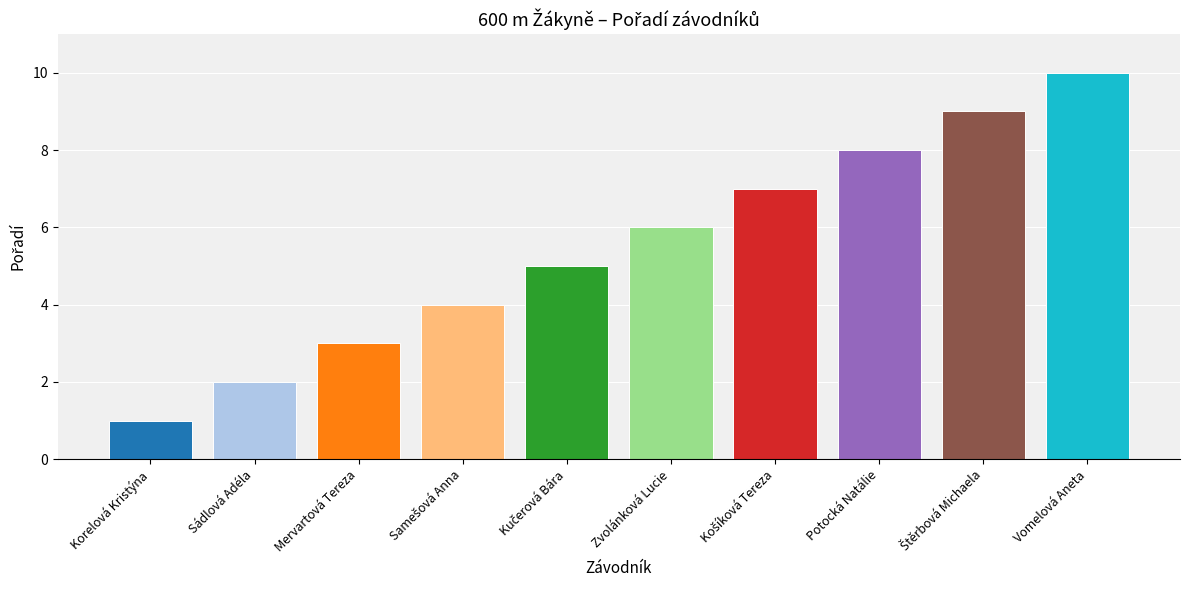

Which has a higher value, Korelová Kristýna or Sádlová Adéla?

Sádlová Adéla